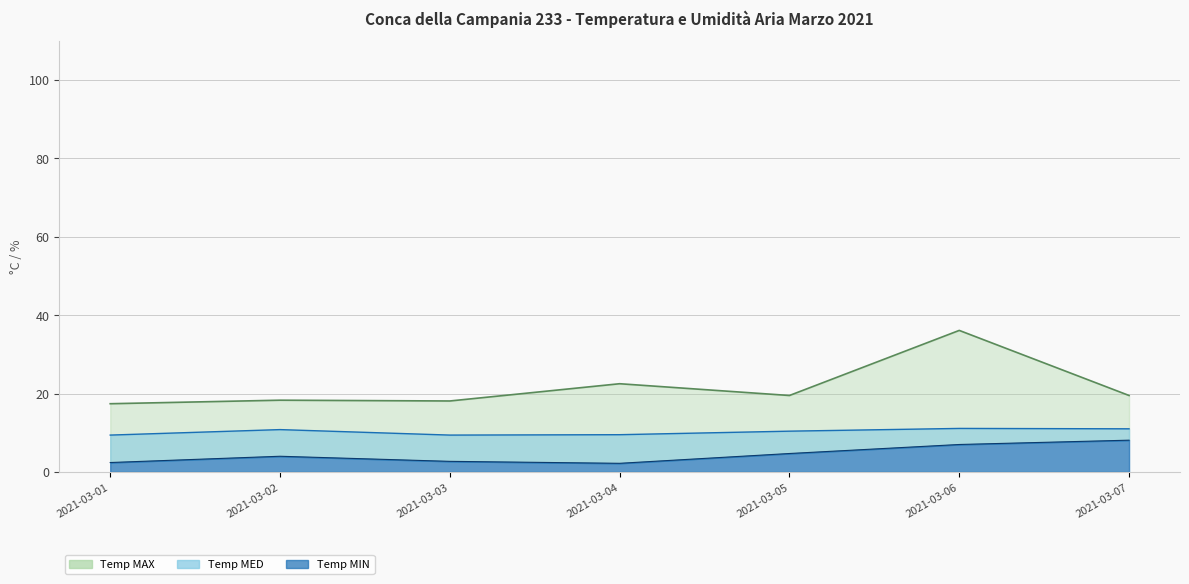

True or false: Temp MAX and Temp MED cross at least once.

False